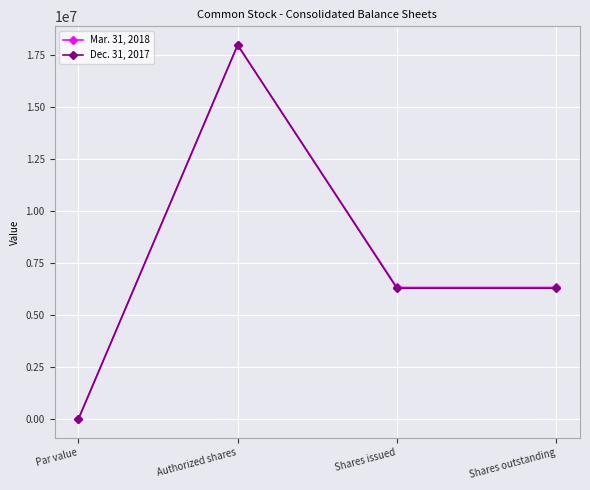

How many data points in Mar. 31, 2018 are less than 6332560?

1